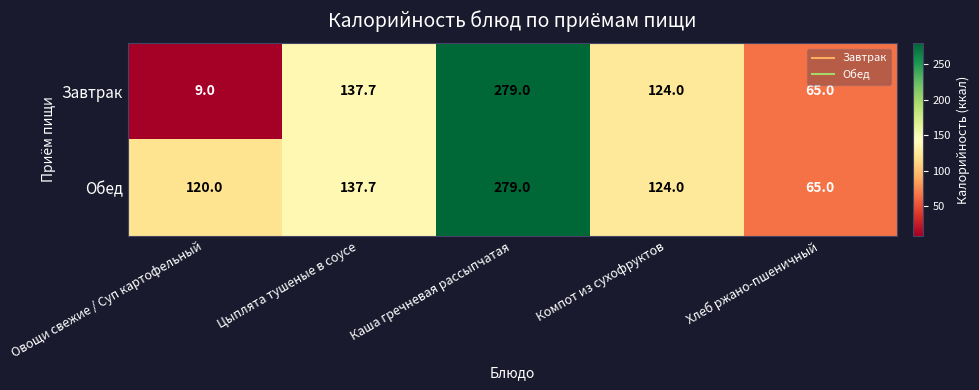

Which category has the lowest value across all series?

Овощи свежие / Суп картофельный